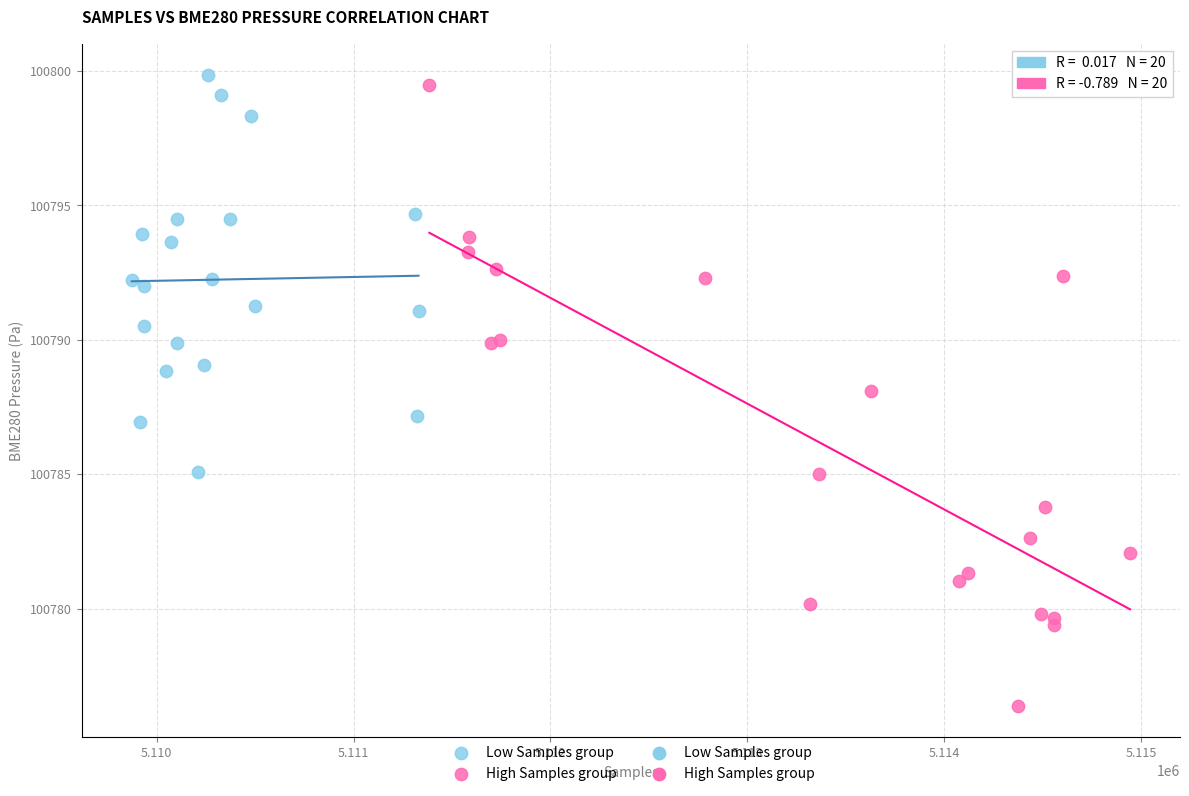

Which series reaches the minimum Y coordinate?

High Samples group